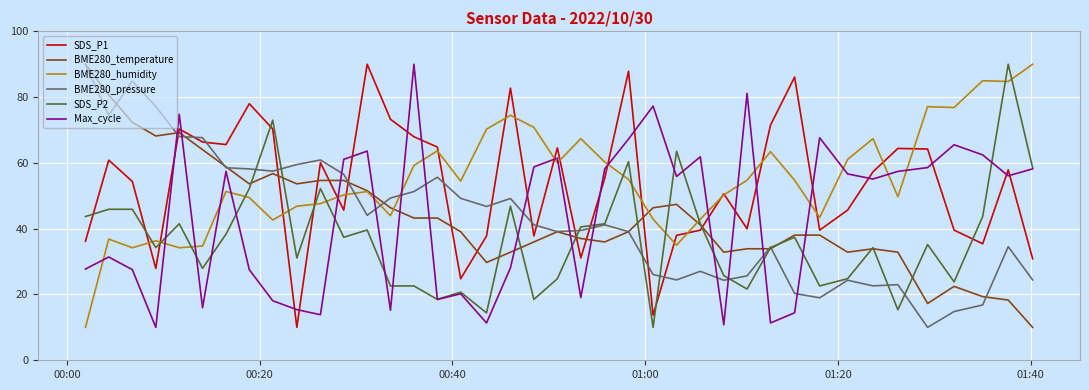

What is the minimum value for SDS_P2?

10.0